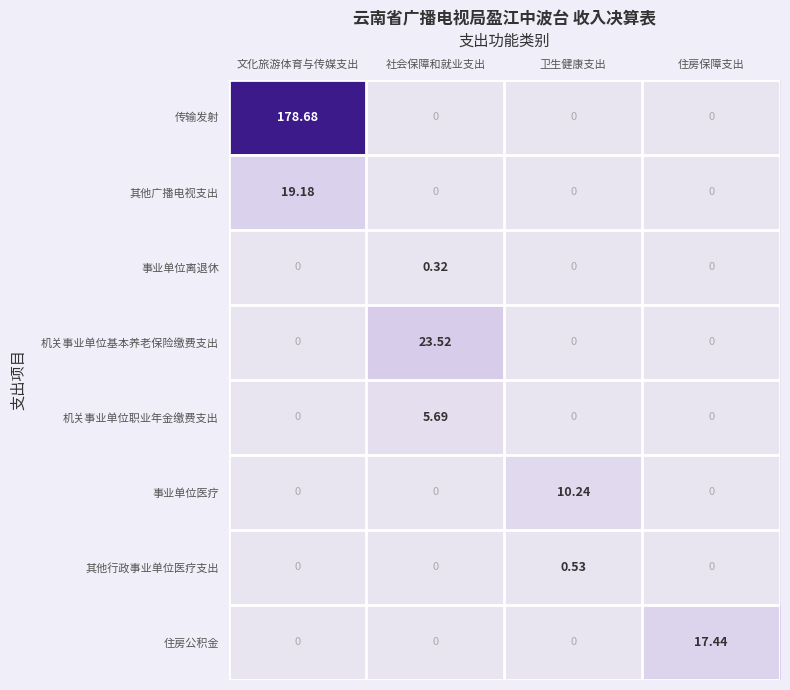

Which category has the highest value in the 机关事业单位职业年金缴费支出 series?

社会保障和就业支出